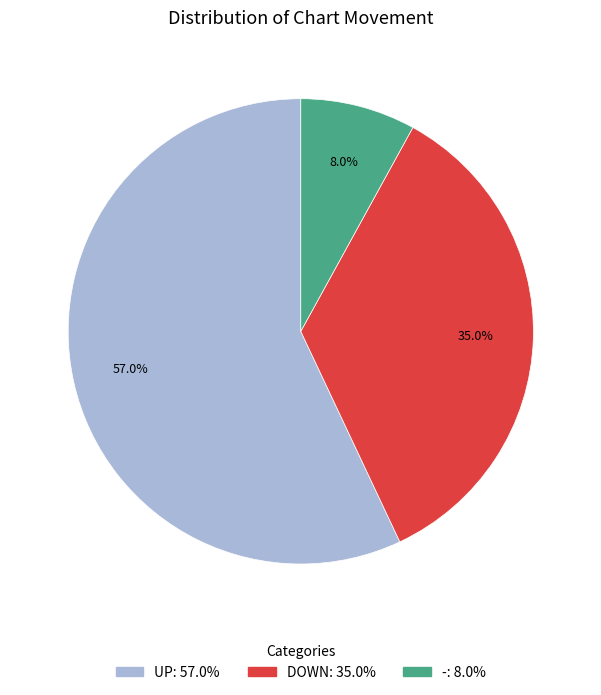

To the nearest percent, what is the average slice percentage?

33%